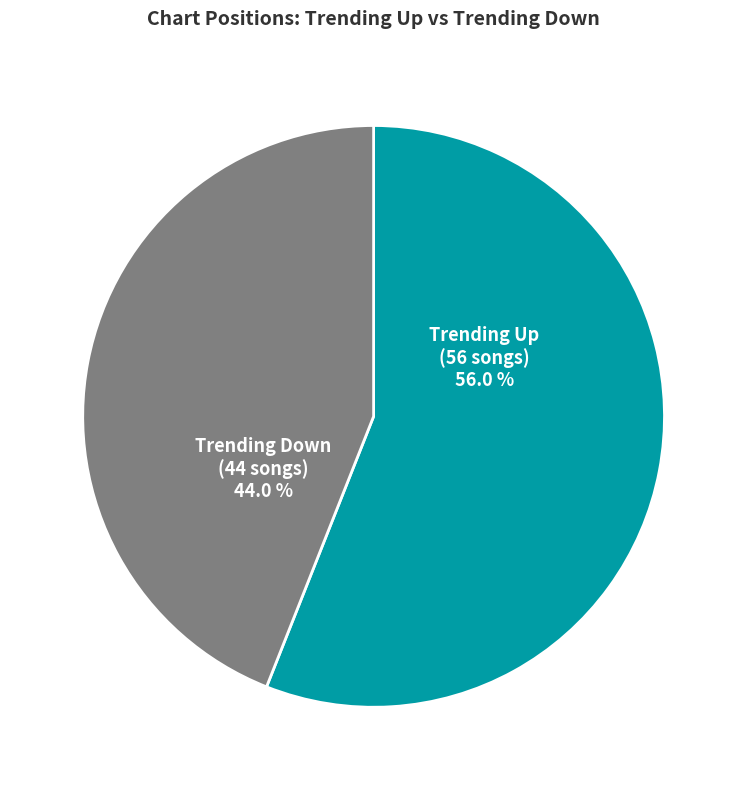

Is there a majority slice in this chart?

Yes